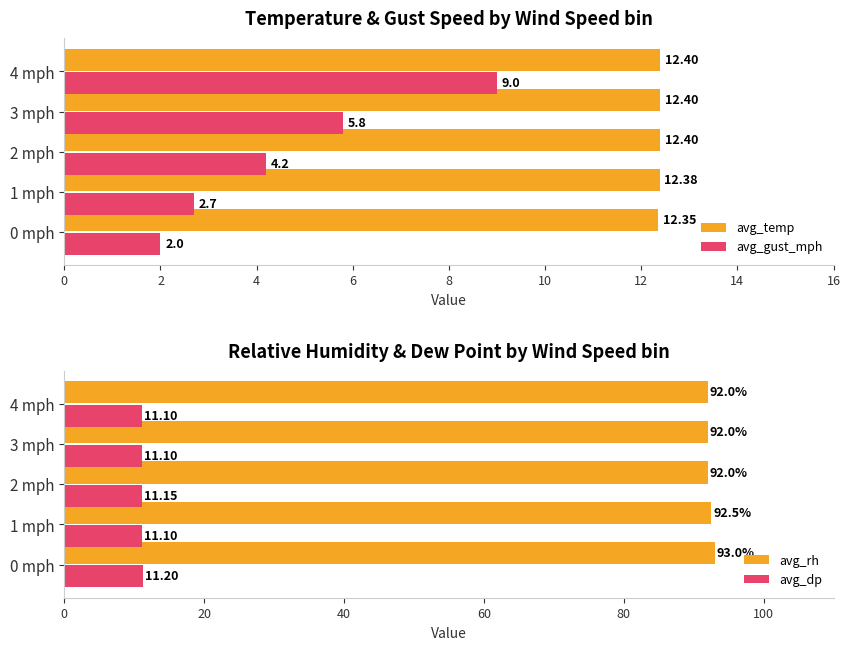

What is the average value of the avg_temp series?

12.4